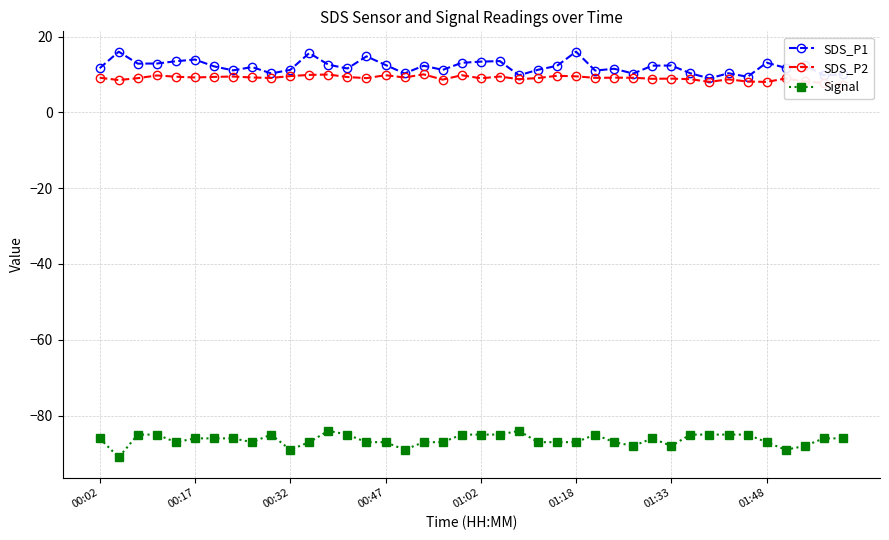

True or false: SDS_P1 and Signal cross at least once.

False